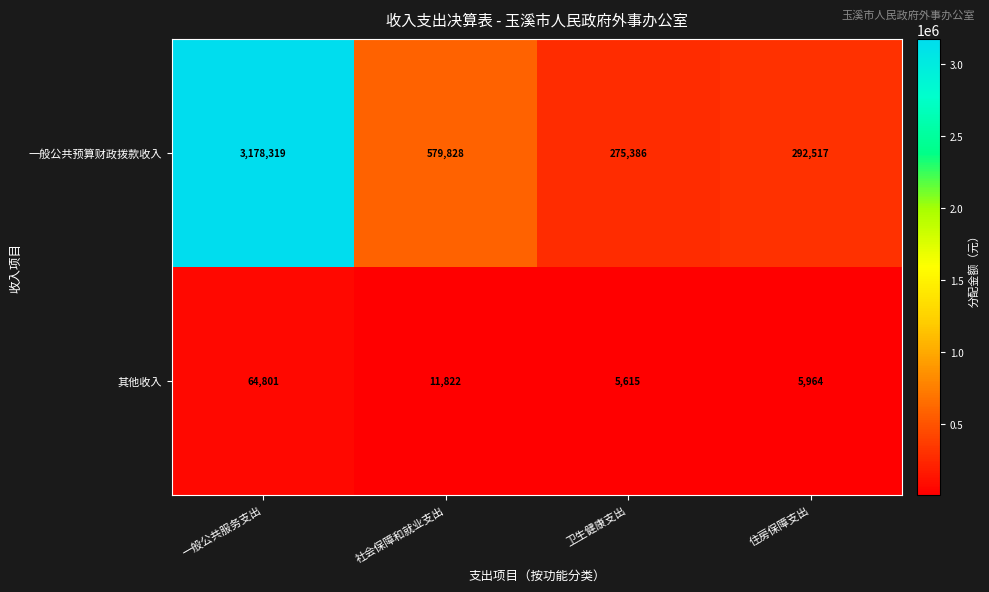

What is the maximum value shown in the chart?

3178319